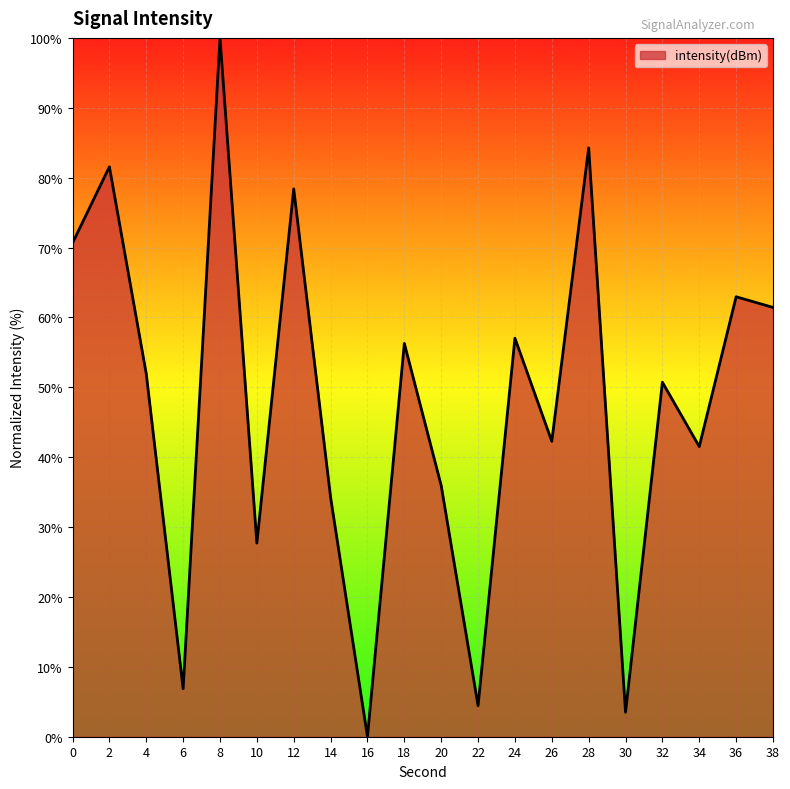

Which category has the lowest value across all series?

16